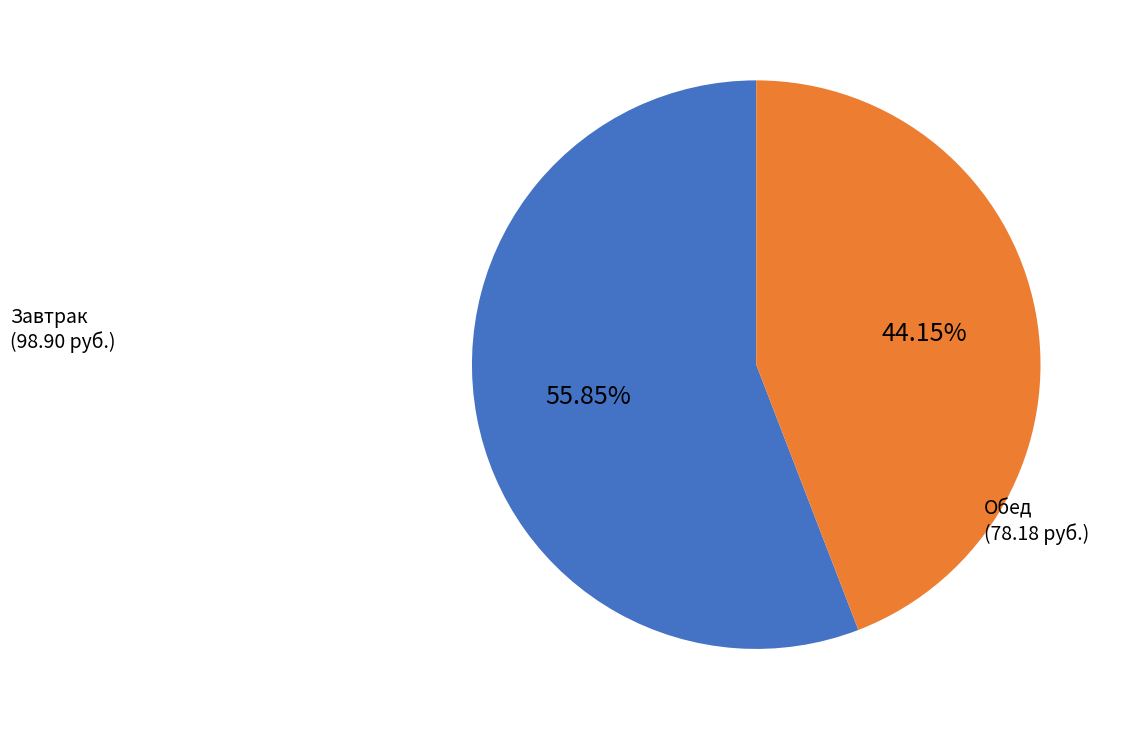

Is there a majority slice in this chart?

Yes